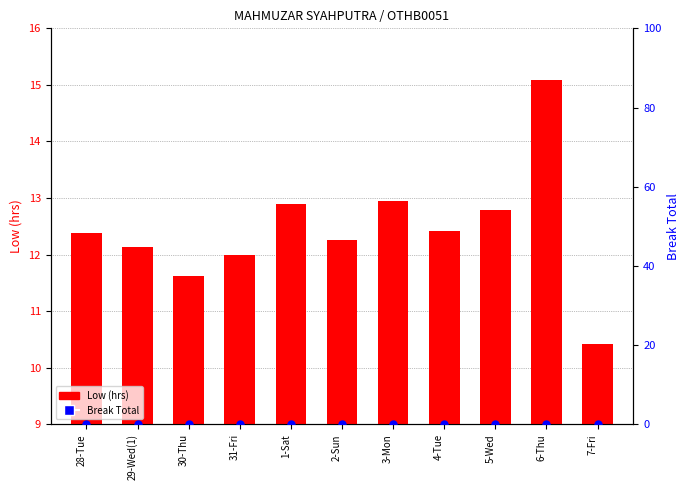

What are all the series names shown in the legend?

Low (hrs), Break Total